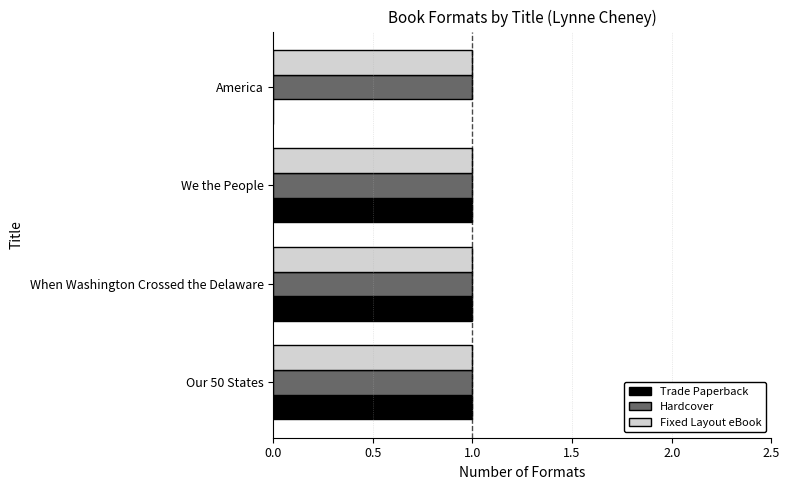

At which label is Trade Paperback closest to 0?

America